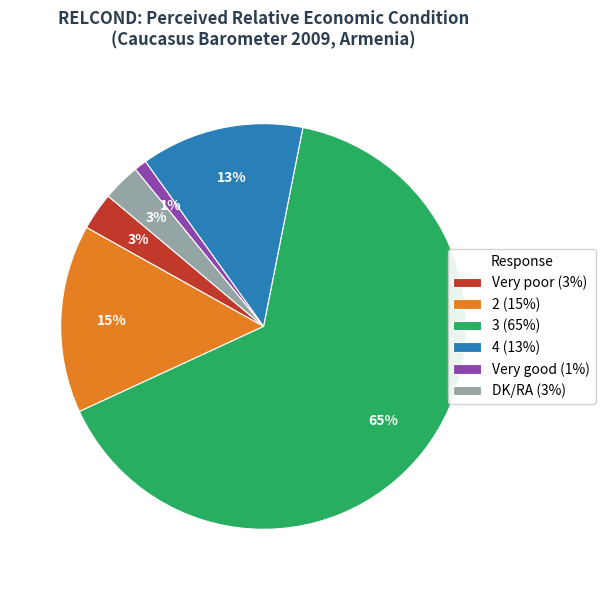

What is the majority slice?

3